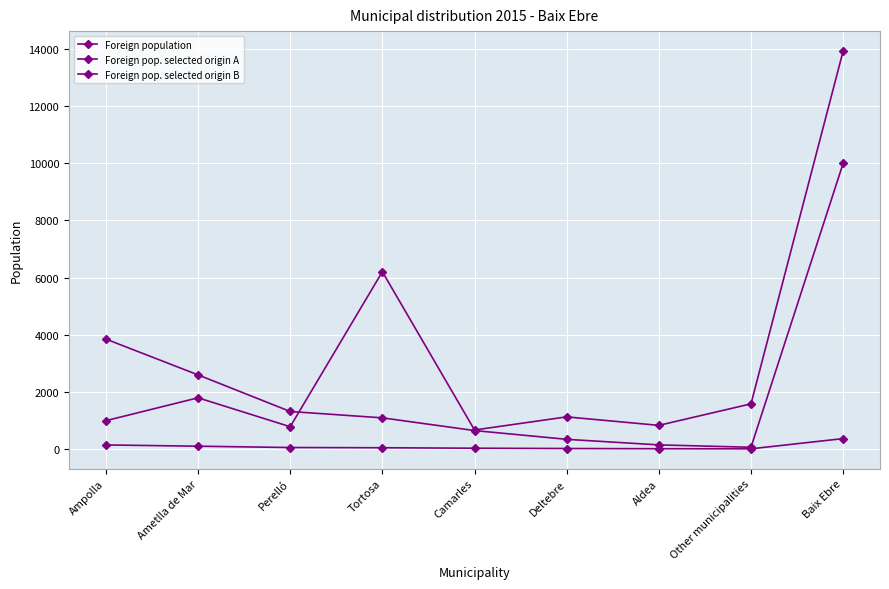

At which category is the sum across all series the highest?

Baix Ebre